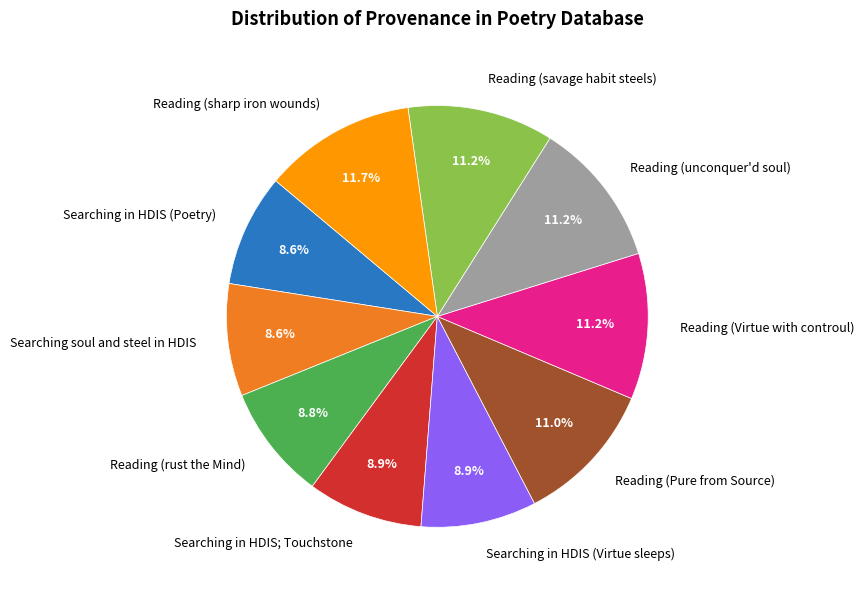

Does Searching in HDIS (Poetry) represent more than half of the total?

No